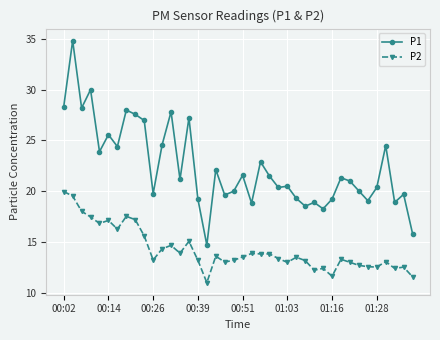

What is the sum of all P1 values?

894.7